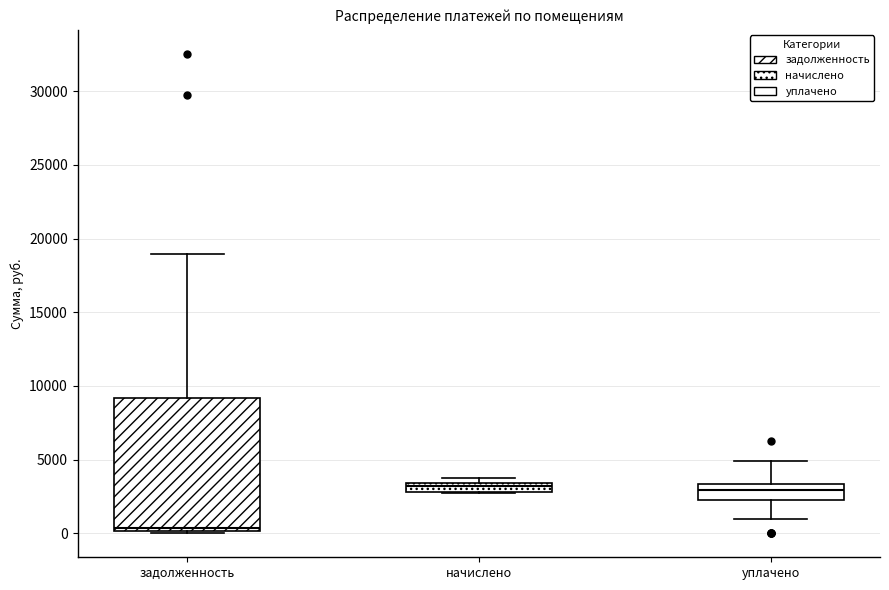

Comparing the boxes themselves (not the whiskers), which one is the tallest?

задолженность